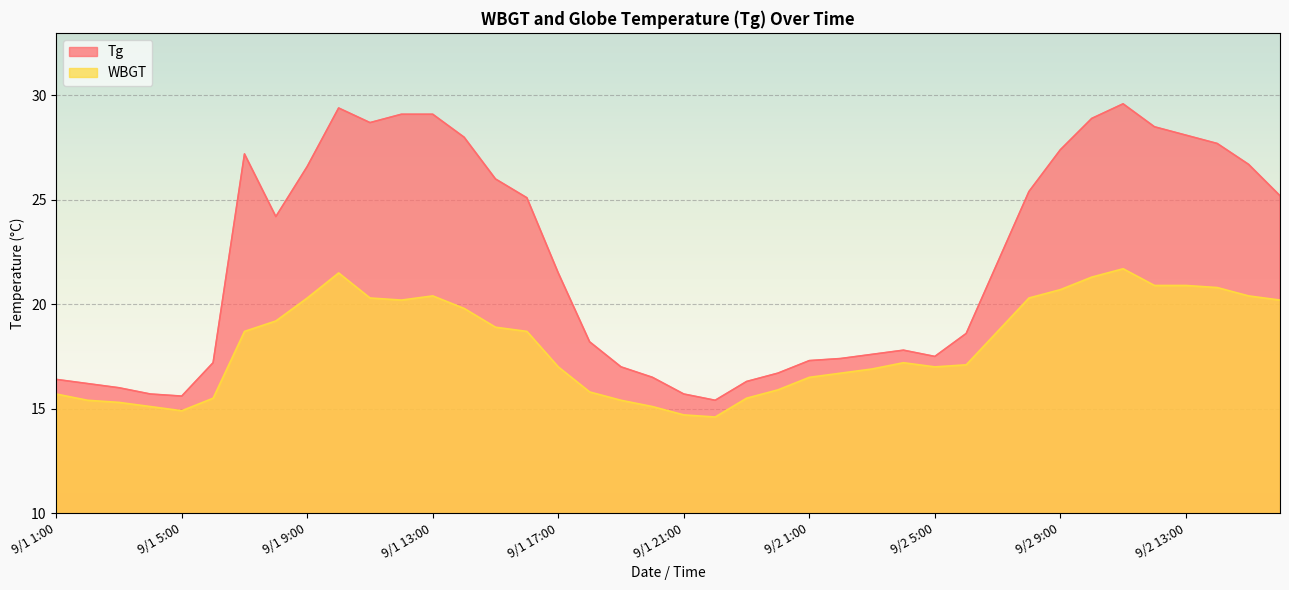

Where does the WBGT series first go above 18?

9/1 7:00